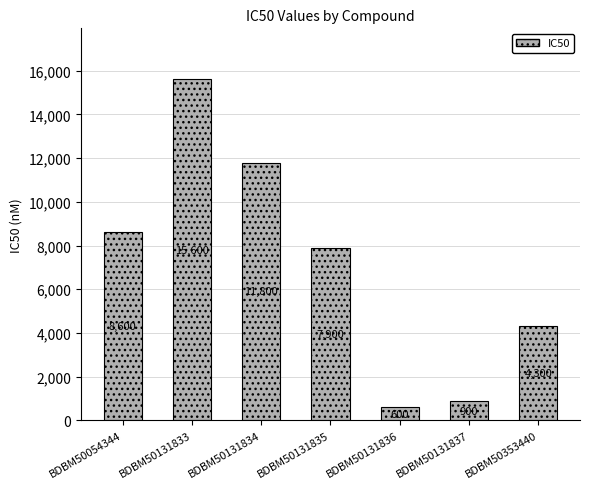

List the labels in order of value, largest first.

BDBM50131833, BDBM50131834, BDBM50054344, BDBM50131835, BDBM50353440, BDBM50131837, BDBM50131836